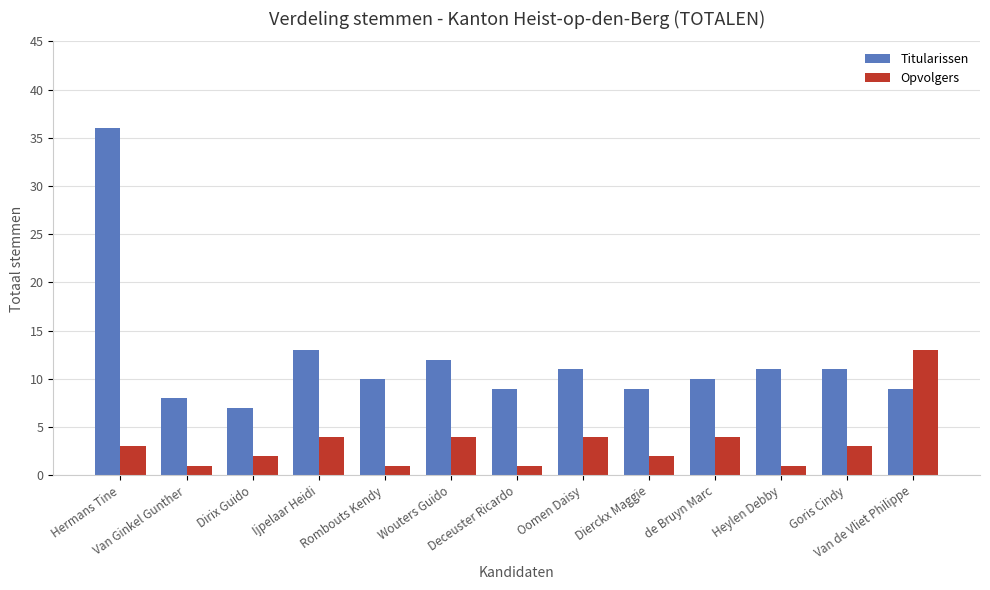

What is the difference between the Titularissen values at Heylen Debby and Dierckx Maggie?

2